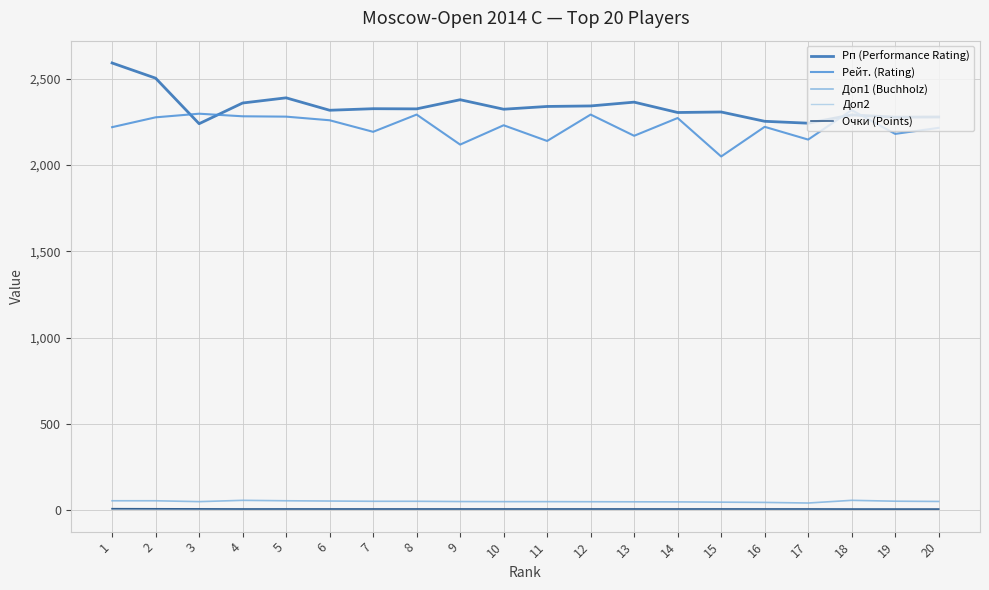

What is the greatest value displayed?

2592.0